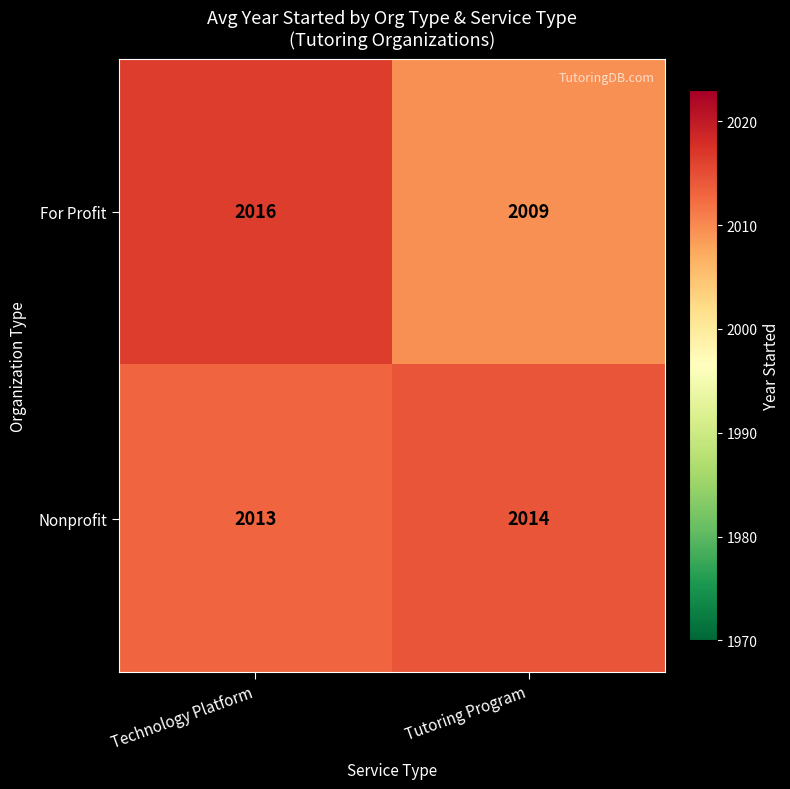

Which label corresponds to the largest value in the chart?

Technology Platform